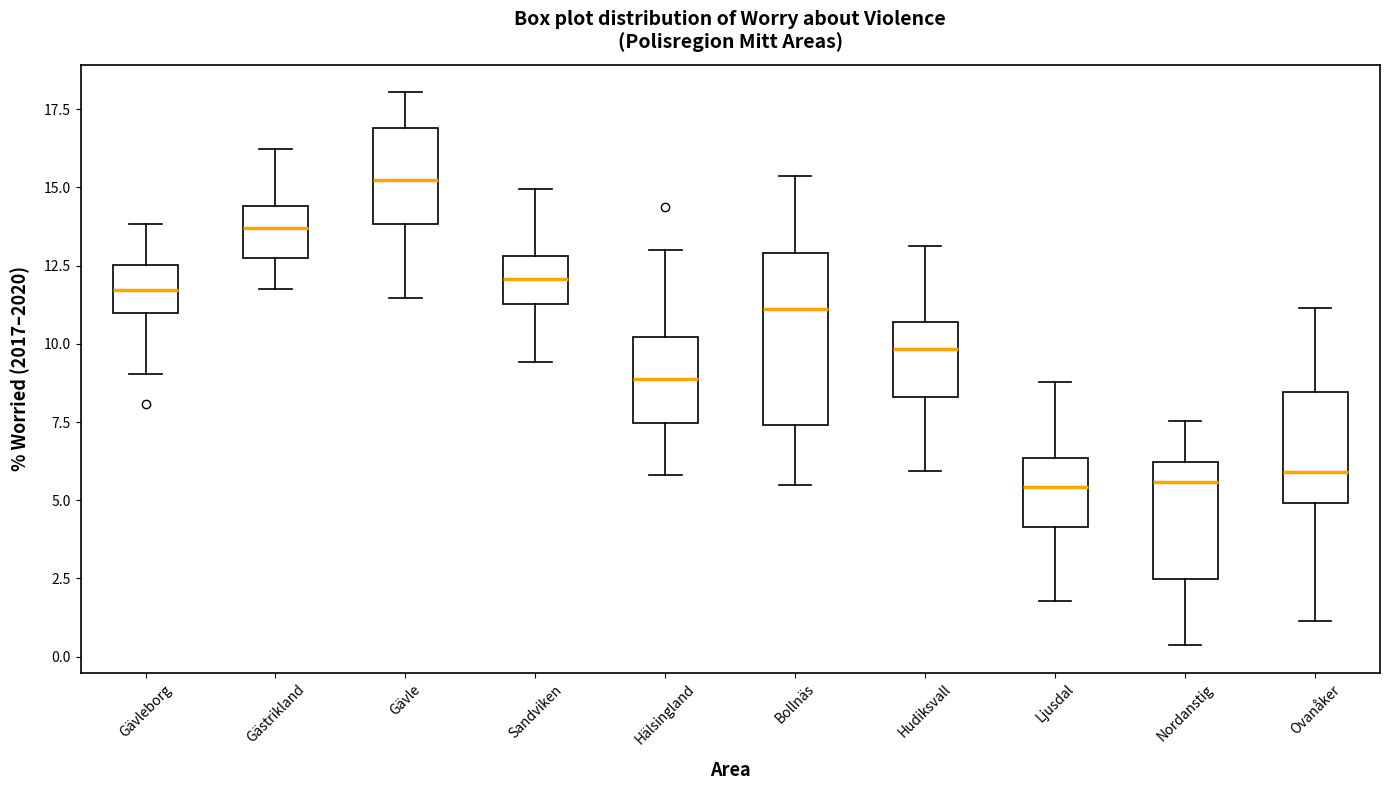

Comparing the boxes themselves (not the whiskers), which one is the tallest?

Bollnäs